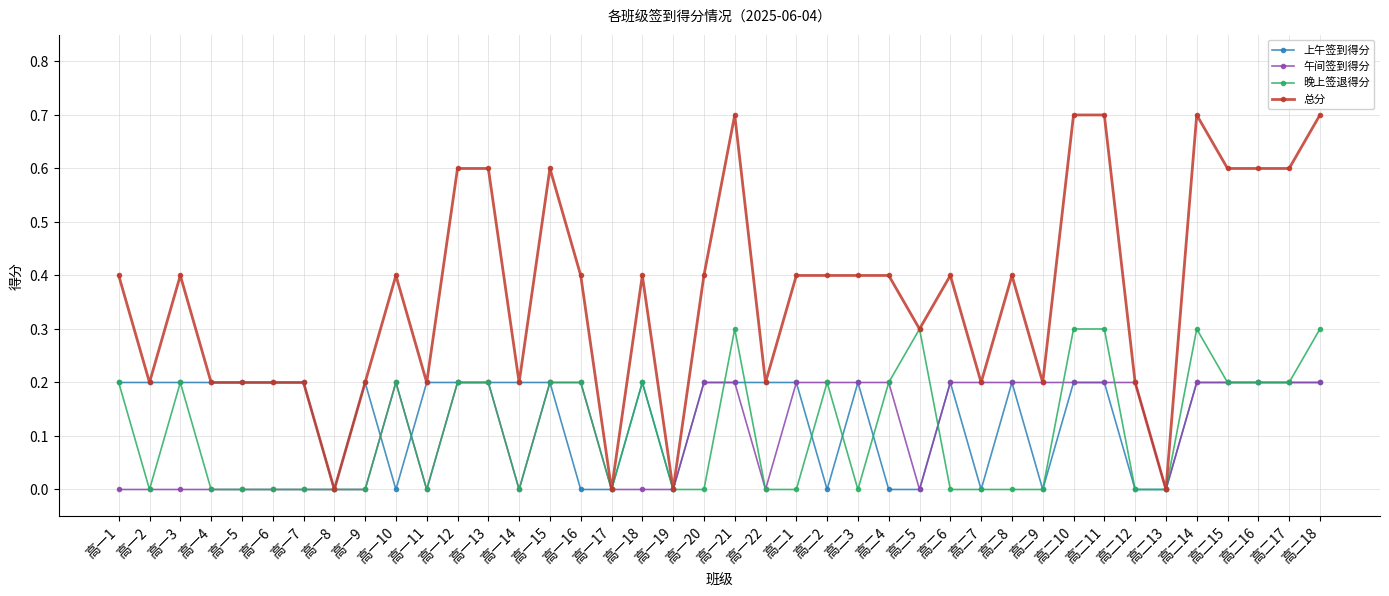

Count the number of data series in this chart.

4